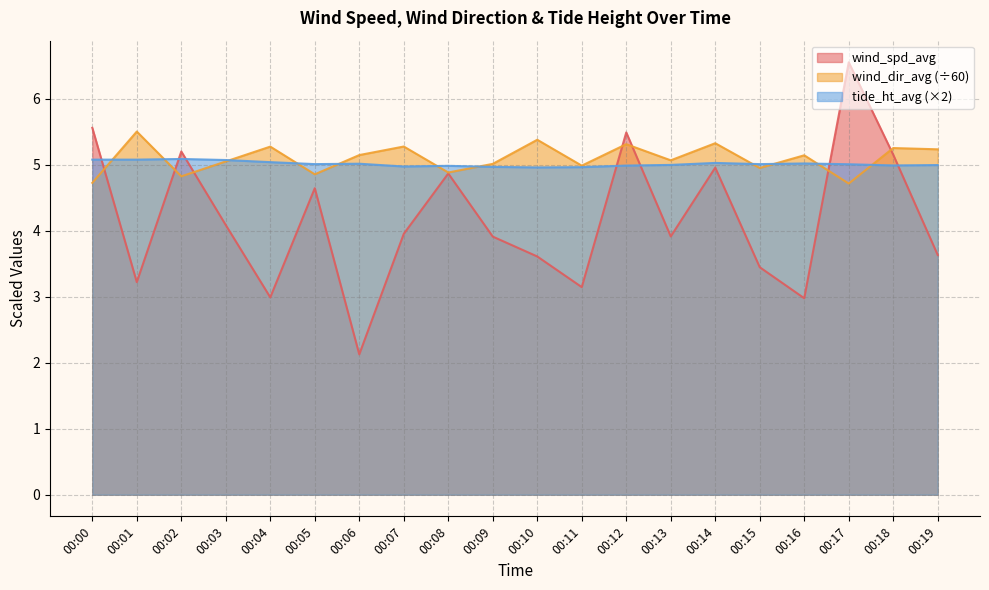

Which series has the largest total across all categories?

wind_dir_avg (÷60)